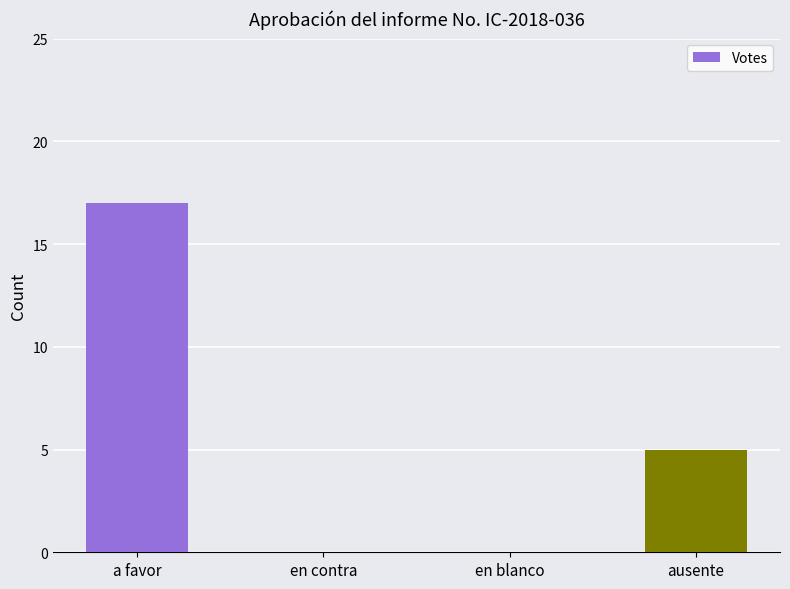

How many categories are shown in the chart?

4